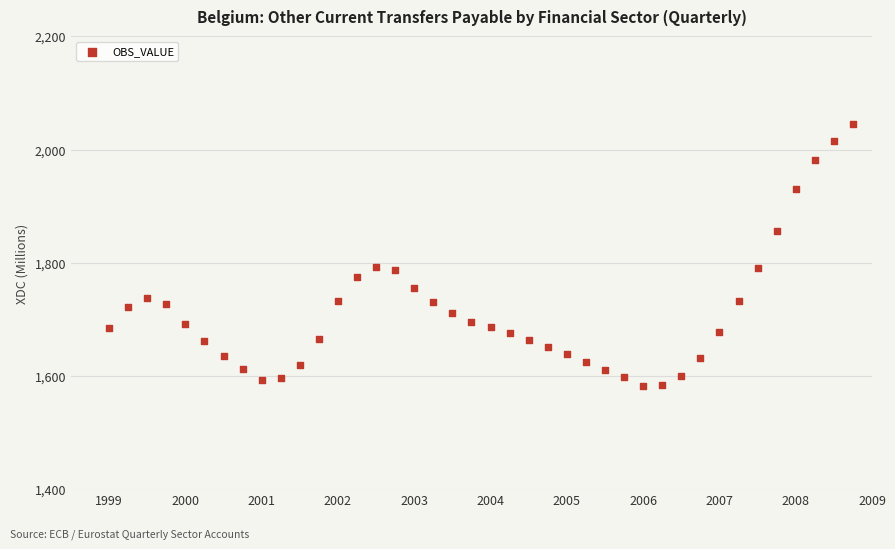

What is the range of Y values (max minus min)?

462.3